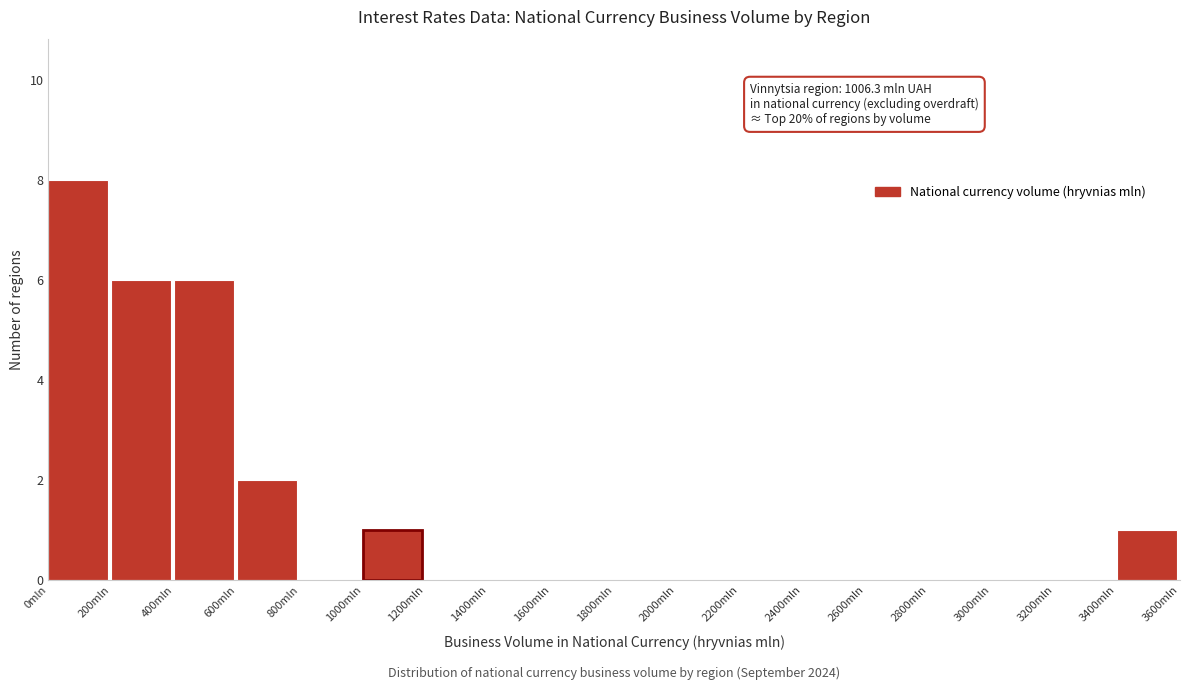

Which range on the x-axis has the tallest bar?

0 to 200